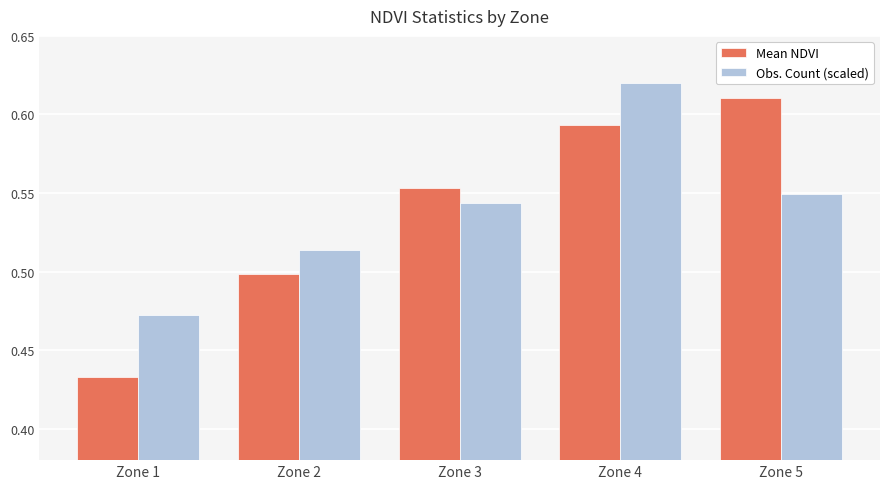

Count the Mean NDVI values in the range 0 to 1.

5